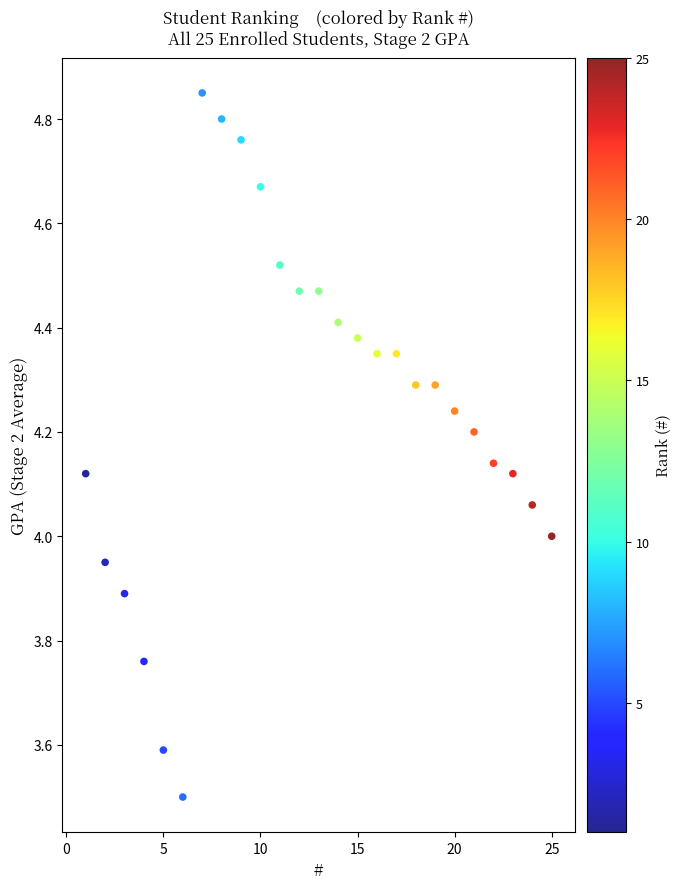

What is the range of X values (max minus min)?

24.0